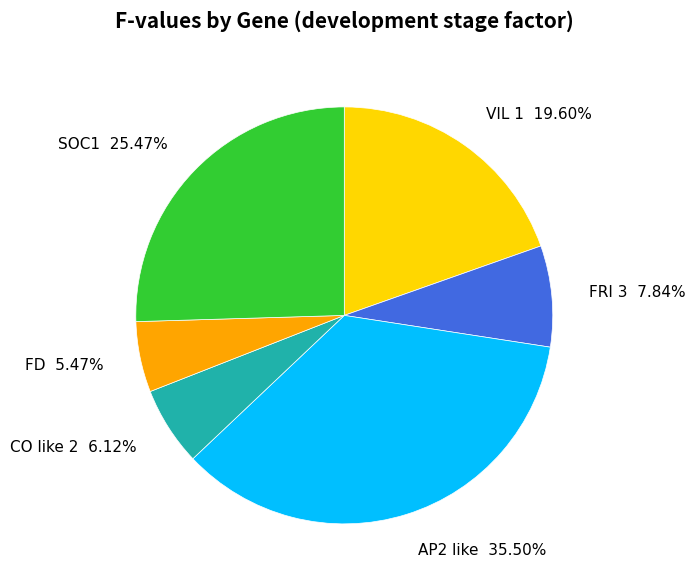

Which slice is the smallest?

FD